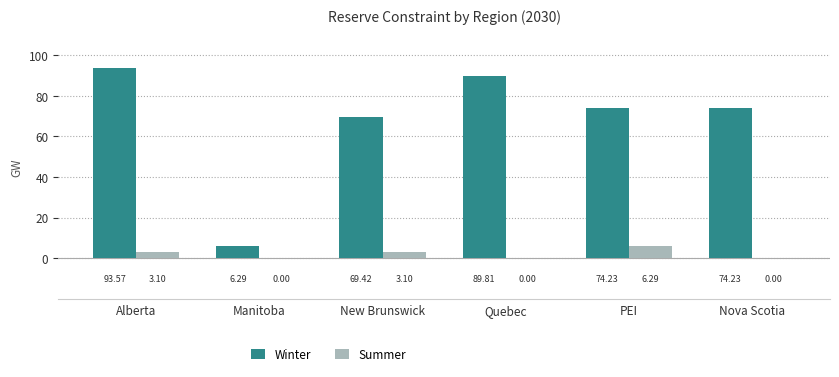

Which label corresponds to the largest value in the chart?

Alberta